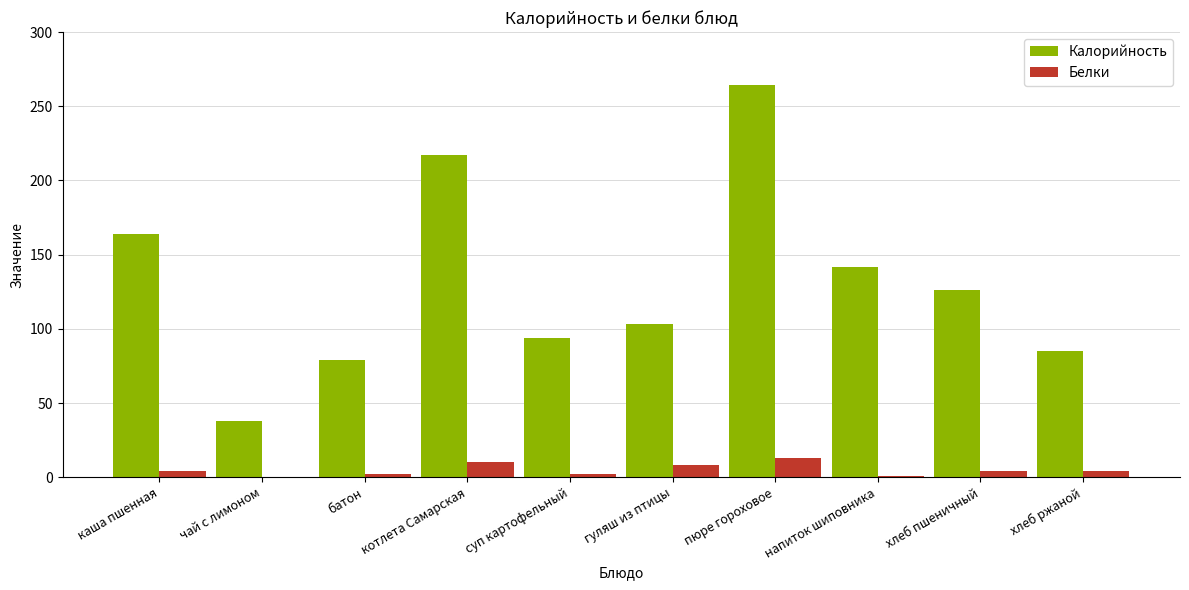

What is the sum of all Белки values?

48